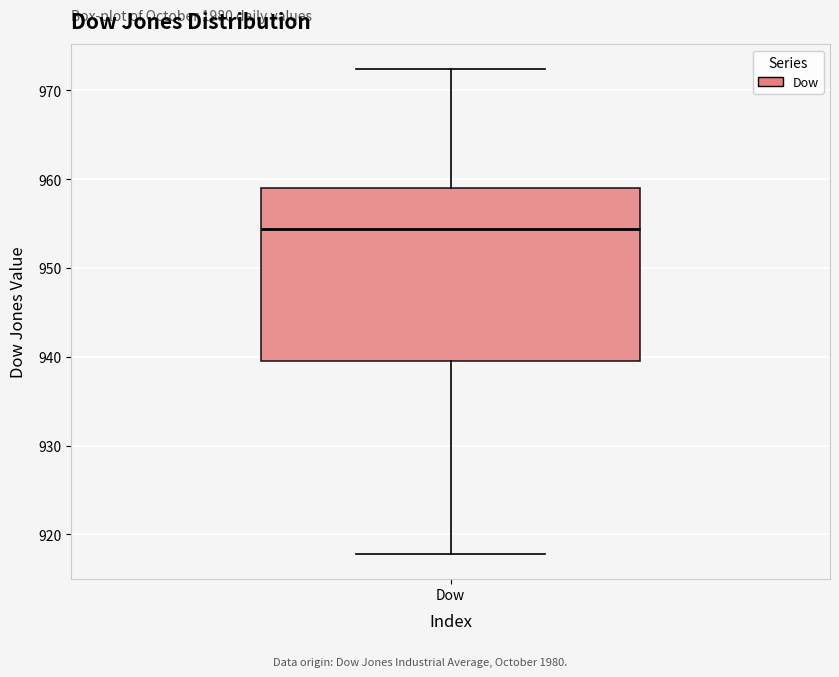

Transcribe this box plot: give where the median line is, the range the box spans, and where the two whiskers end, as read against the y-axis. The values are not printed on the chart, so give them approximately, as read against the axis.

median 954, box 940 to 959, whiskers 918 to 972